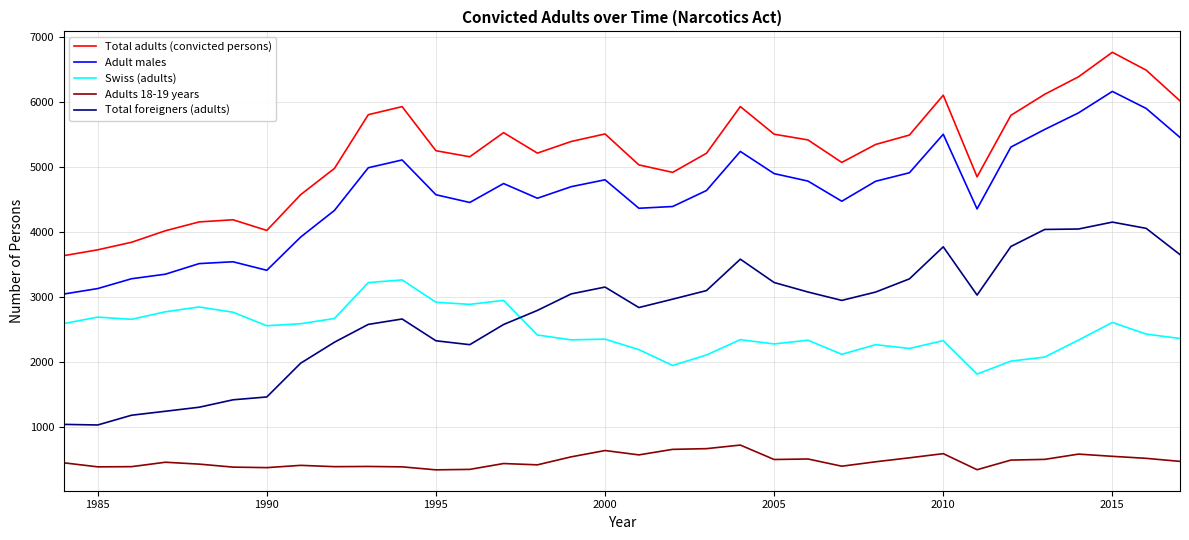

What is the difference between the maximum and minimum values in the Adult males series?

3116